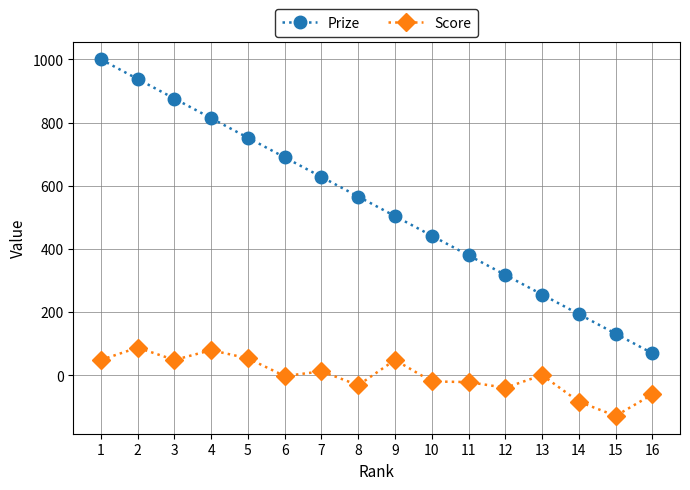

Which series has the largest total across all categories?

Prize